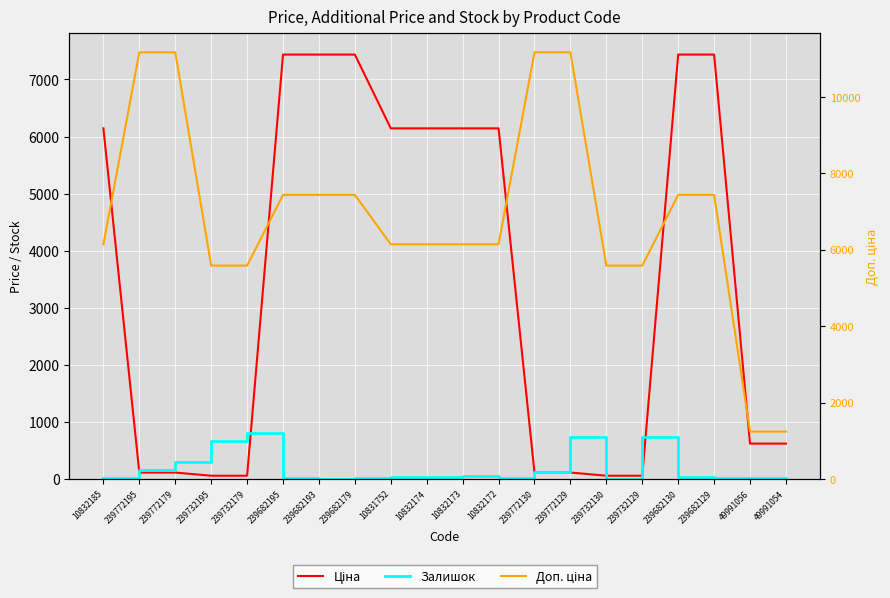

Is it true that Залишок equals 1316.3 at 239732179?

False